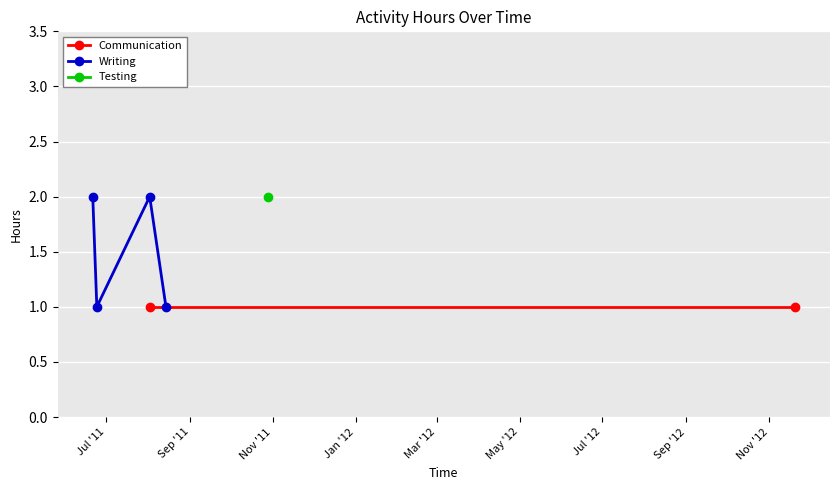

Reading left to right, what are all the values shown in this chart?

1	1	1	1	2	2	2